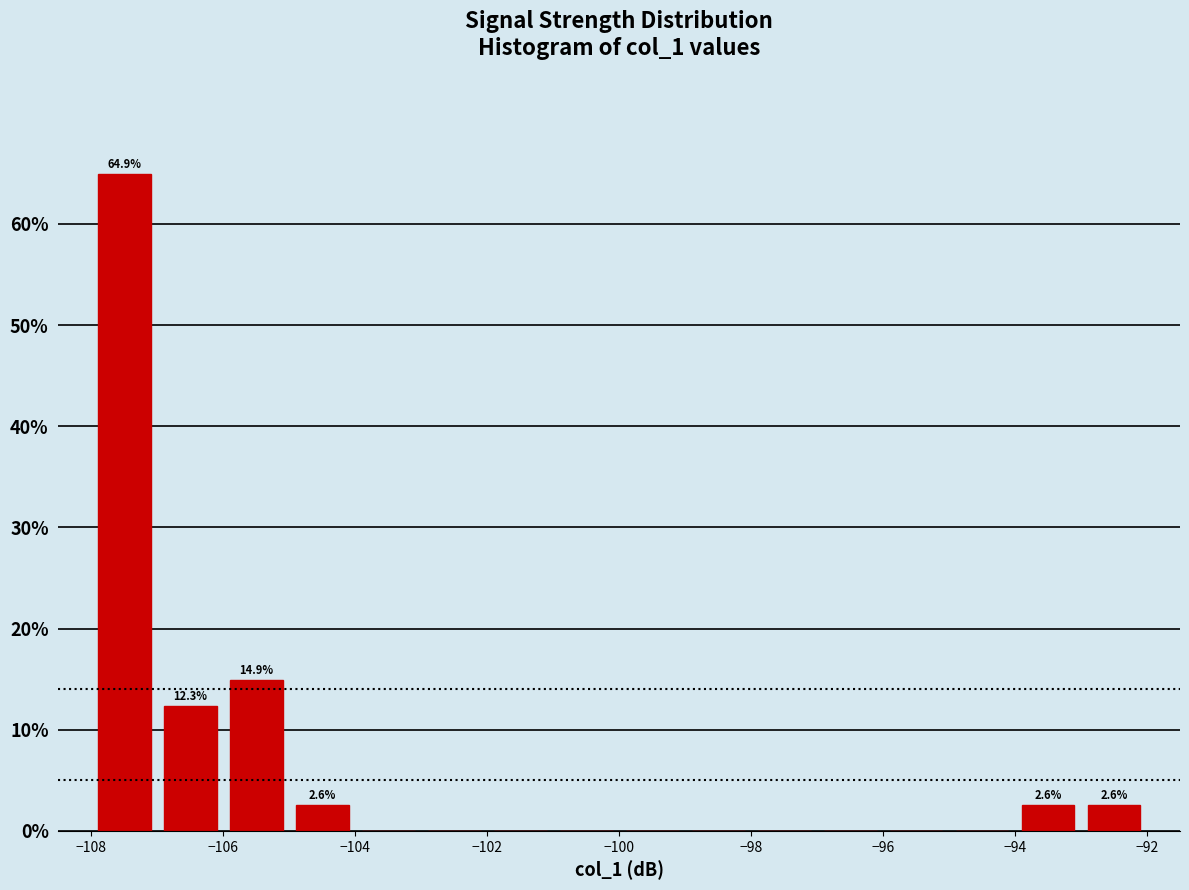

Over which range of the x-axis is the bar tallest?

-108 to -107